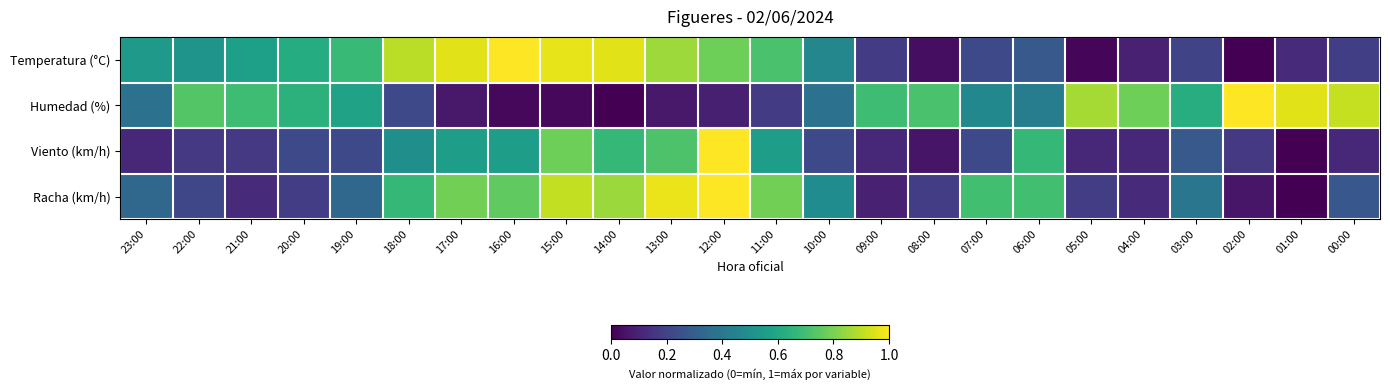

Reading right to left, what are all the values shown in this chart?

Temperatura (°C): 00:00=0.2	01:00=0.1	02:00=0.0	03:00=0.2	04:00=0.1	05:00=0.0	06:00=0.3	07:00=0.2	08:00=0.0	09:00=0.2	10:00=0.5	11:00=0.7	12:00=0.8	13:00=0.9	14:00=1.0	15:00=1.0	16:00=1.0	17:00=1.0	18:00=0.9	19:00=0.7	20:00=0.6	21:00=0.6	22:00=0.5	23:00=0.5
Humedad (%): 00:00=0.9	01:00=1.0	02:00=1.0	03:00=0.6	04:00=0.8	05:00=0.9	06:00=0.4	07:00=0.5	08:00=0.7	09:00=0.7	10:00=0.4	11:00=0.2	12:00=0.1	13:00=0.1	14:00=0.0	15:00=0.0	16:00=0.0	17:00=0.1	18:00=0.2	19:00=0.6	20:00=0.6	21:00=0.7	22:00=0.7	23:00=0.4
Viento (km/h): 00:00=0.1	01:00=0.0	02:00=0.2	03:00=0.3	04:00=0.1	05:00=0.1	06:00=0.7	07:00=0.2	08:00=0.1	09:00=0.1	10:00=0.2	11:00=0.6	12:00=1.0	13:00=0.7	14:00=0.7	15:00=0.8	16:00=0.6	17:00=0.6	18:00=0.5	19:00=0.2	20:00=0.2	21:00=0.2	22:00=0.2	23:00=0.1
Racha (km/h): 00:00=0.3	01:00=0.0	02:00=0.1	03:00=0.4	04:00=0.1	05:00=0.2	06:00=0.7	07:00=0.7	08:00=0.2	09:00=0.1	10:00=0.5	11:00=0.8	12:00=1.0	13:00=1.0	14:00=0.8	15:00=0.9	16:00=0.8	17:00=0.8	18:00=0.7	19:00=0.3	20:00=0.2	21:00=0.1	22:00=0.2	23:00=0.3